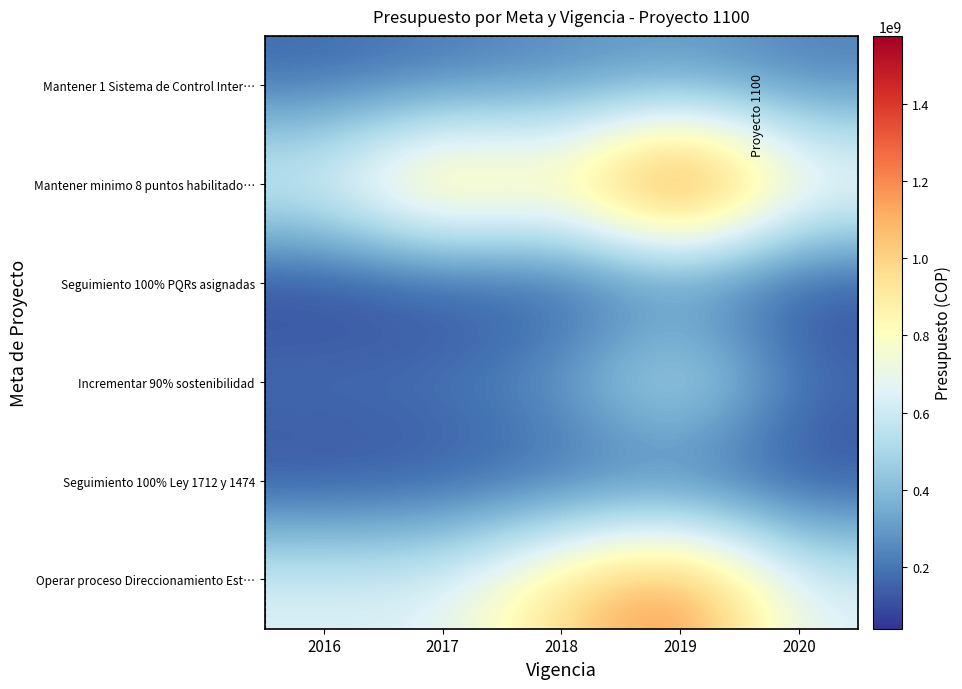

Reading right to left, list all the values displayed in this chart.

Mantener 1 Sistema de Control Inter…: 2020=220650399	2019=285139688	2018=252000000	2017=199493966	2016=162736812
Mantener minimo 8 puntos habilitado…: 2020=830652585	2019=1575000787	2018=930000000	2017=1148167135	2016=705875987
Seguimiento 100% PQRs asignadas: 2020=63672000	2019=161913000	2018=78000000	2017=62667000	2016=41116592
Incrementar 90% sostenibilidad: 2020=191431447	2019=661509000	2018=322000000	2017=217577400	2016=209533986
Seguimiento 100% Ley 1712 y 1474: 2020=73950600	2019=116503000	2018=124000000	2017=92066467	2016=69391993
Operar proceso Direccionamiento Est…: 2020=647163133	2019=1255402000	2018=994000000	2017=652788032	2016=655805237